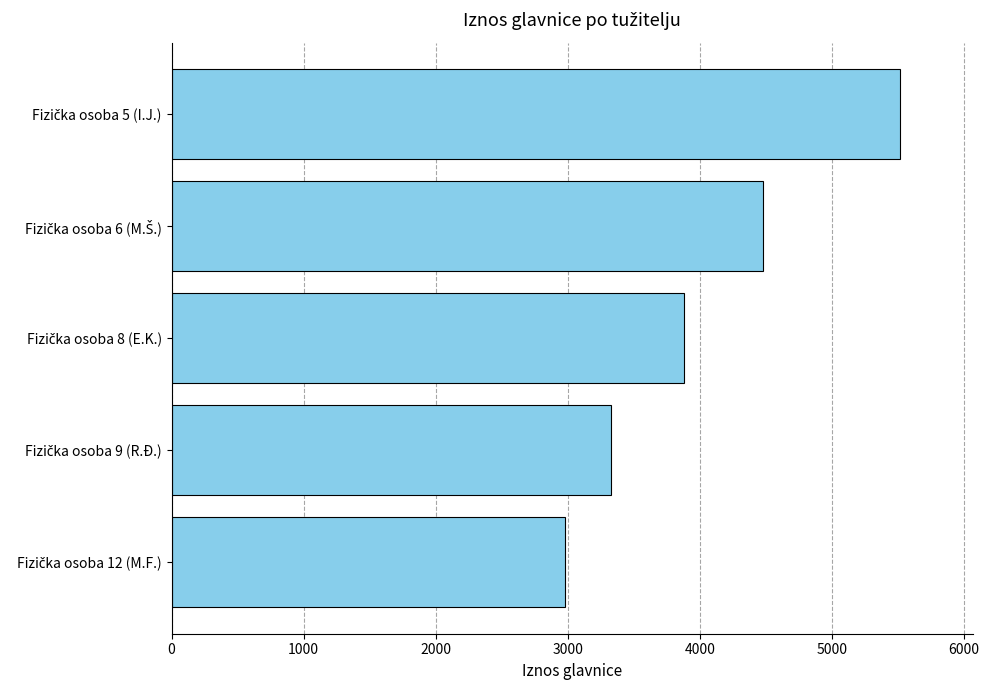

What is the greatest value displayed?

5515.9